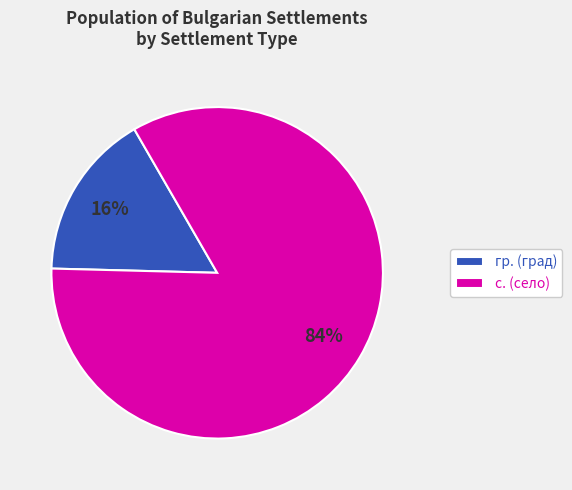

Does any single category account for the majority?

Yes